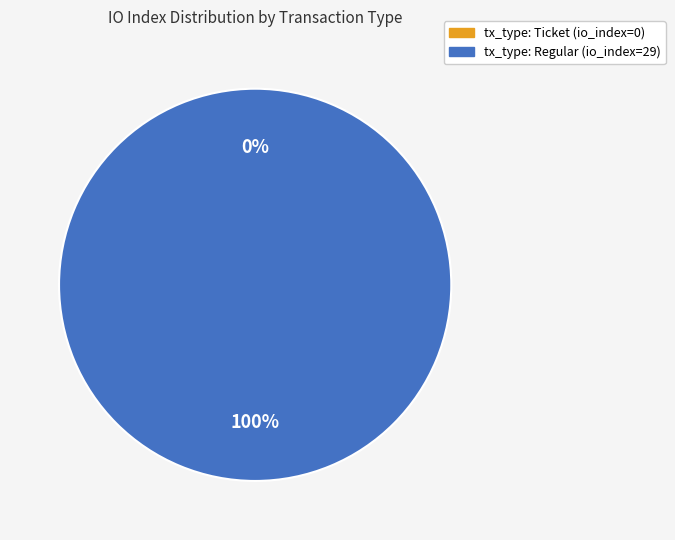

What is the total percentage of tx_type: Regular and tx_type: Ticket?

100.0%